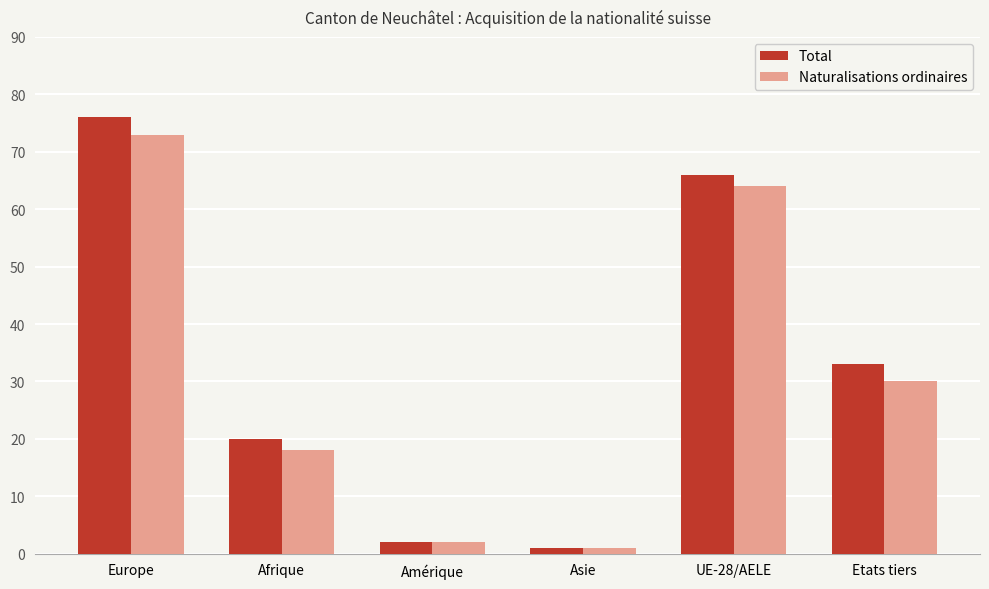

Reading right to left, list all the values displayed in this chart.

Total: 33	66	1	2	20	76
Naturalisations ordinaires: 30	64	1	2	18	73